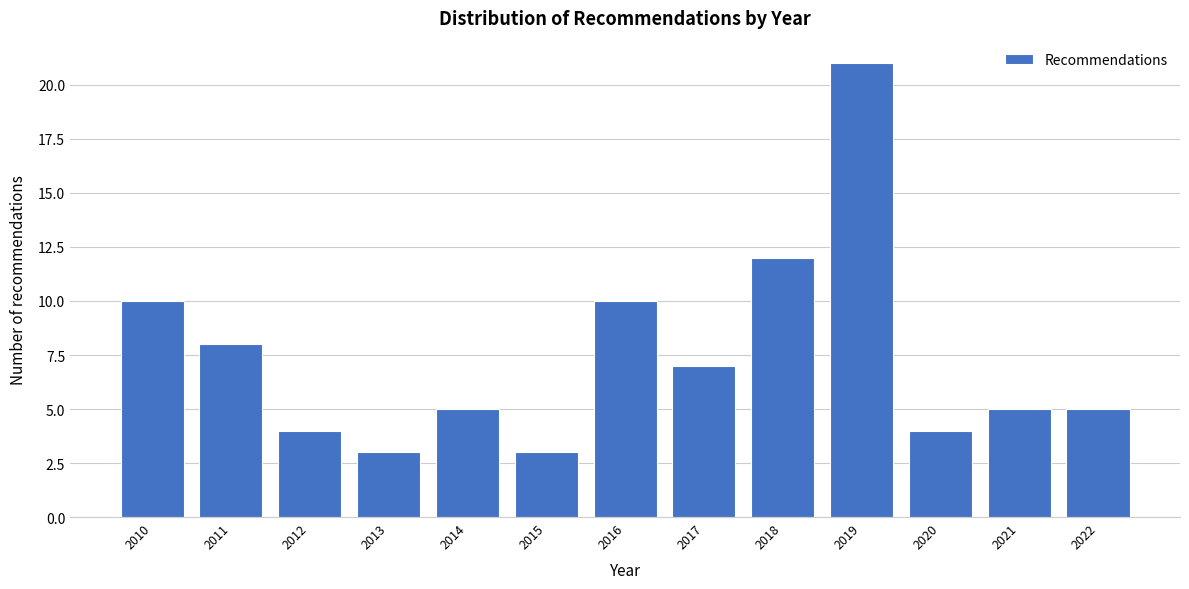

Reading left to right, transcribe all the data shown in this chart.

10	8	4	3	5	3	10	7	12	21	4	5	5